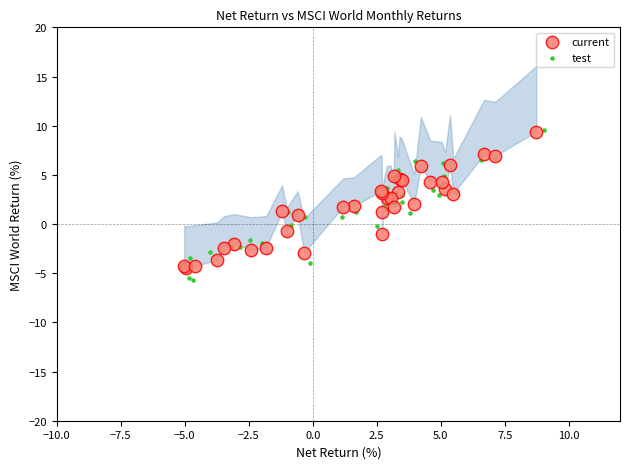

What are all the series names shown in the legend?

current, test